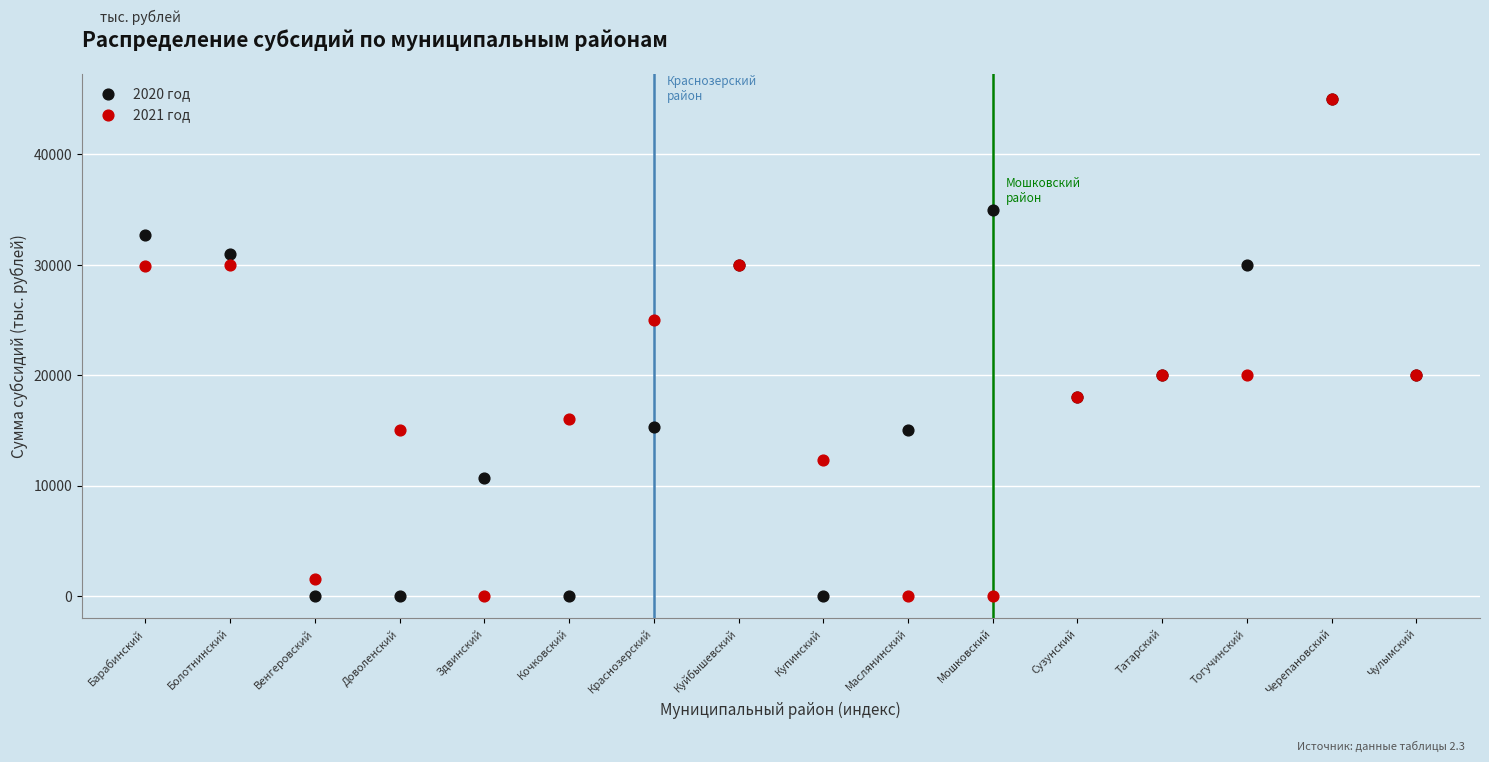

What are all the series names shown in the legend?

2020 год, 2021 год